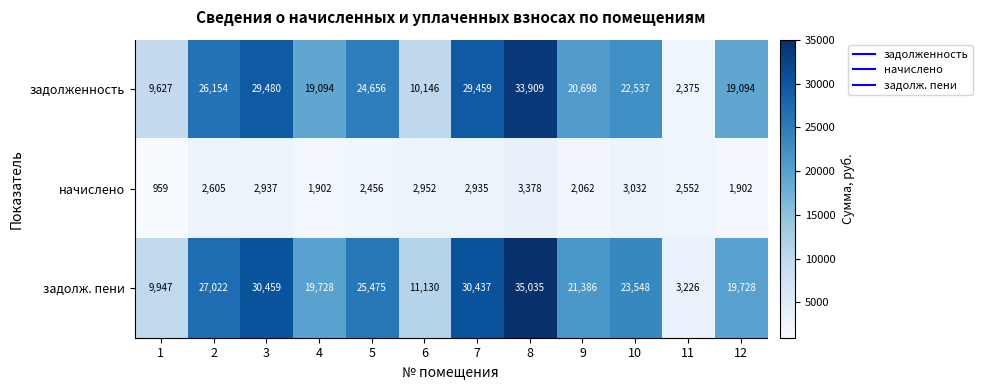

Is it true that начислено equals 2688 at 4?

False